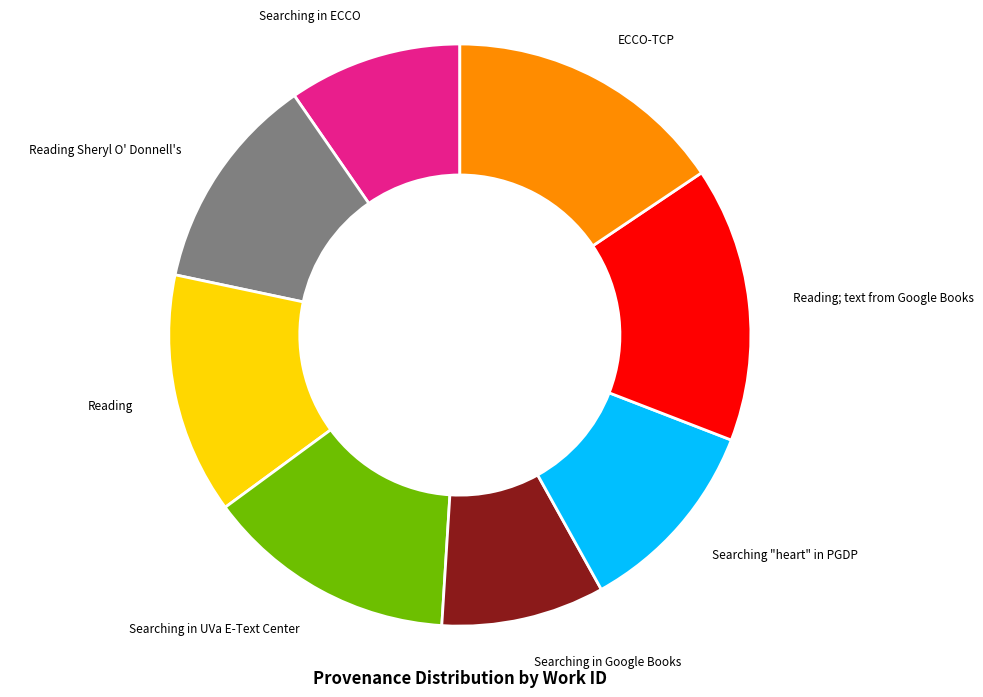

Is the sum of Searching in UVa E-Text Center and Reading; text from Google Books greater than half?

No